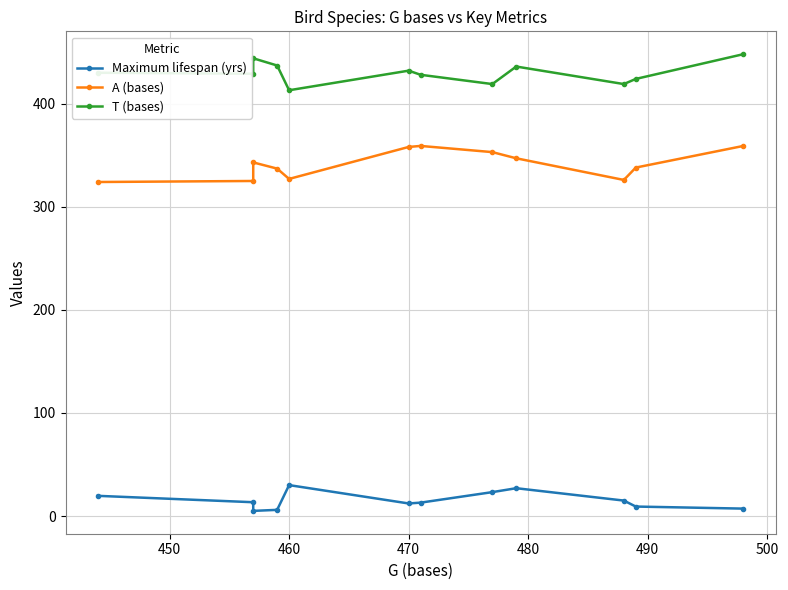

How many lines are shown in the chart?

3